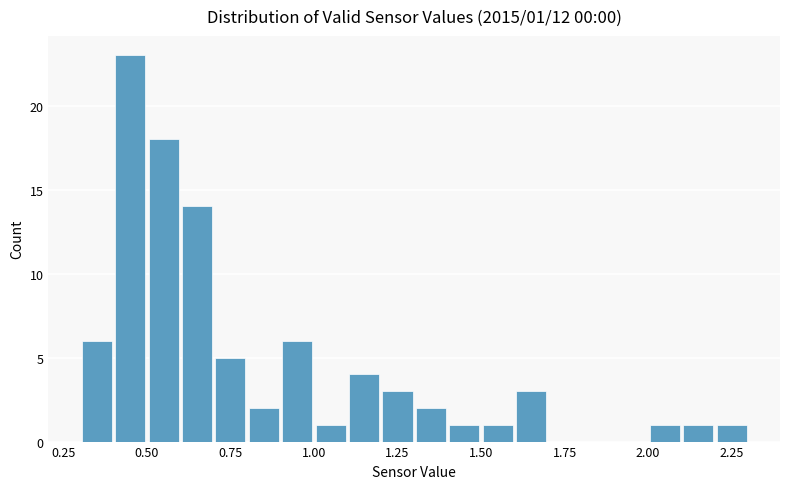

Around what value on the x-axis is the tallest bar? Give the approximate position of its centre, as read against the axis.

0.45